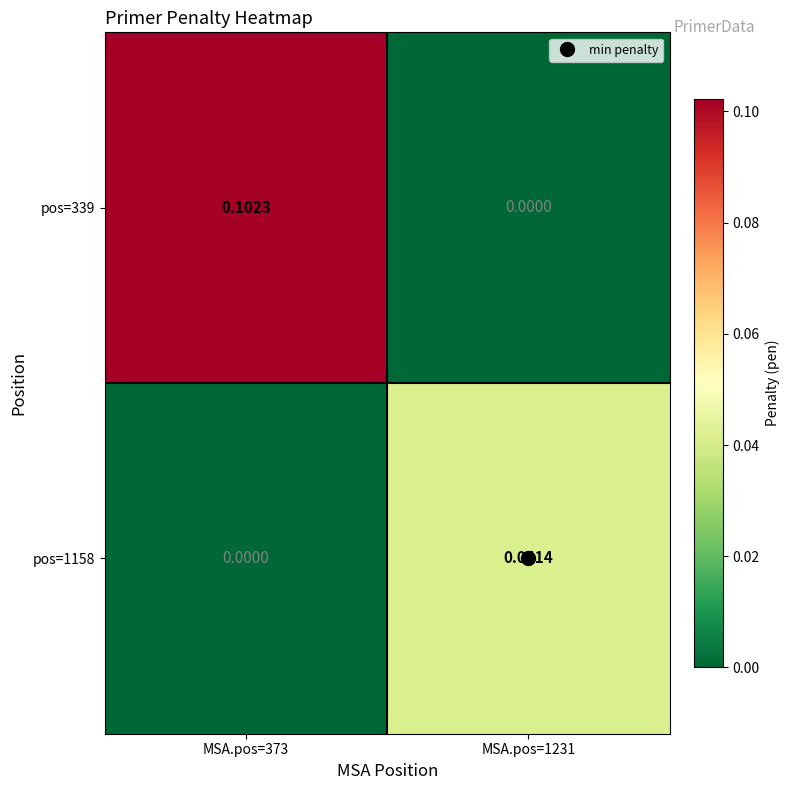

Is the value of pos=339 at MSA.pos=1231 greater than the value of pos=1158 at MSA.pos=1231?

No